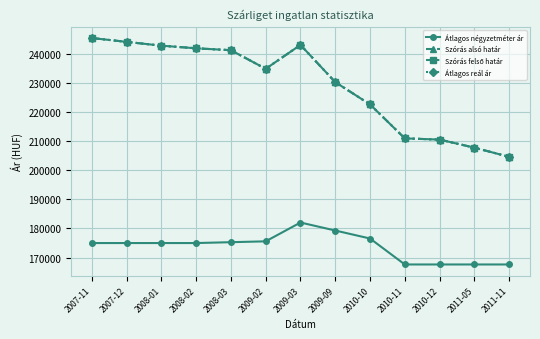

Which category has the highest value in the Szórás felső határ series?

2007-11